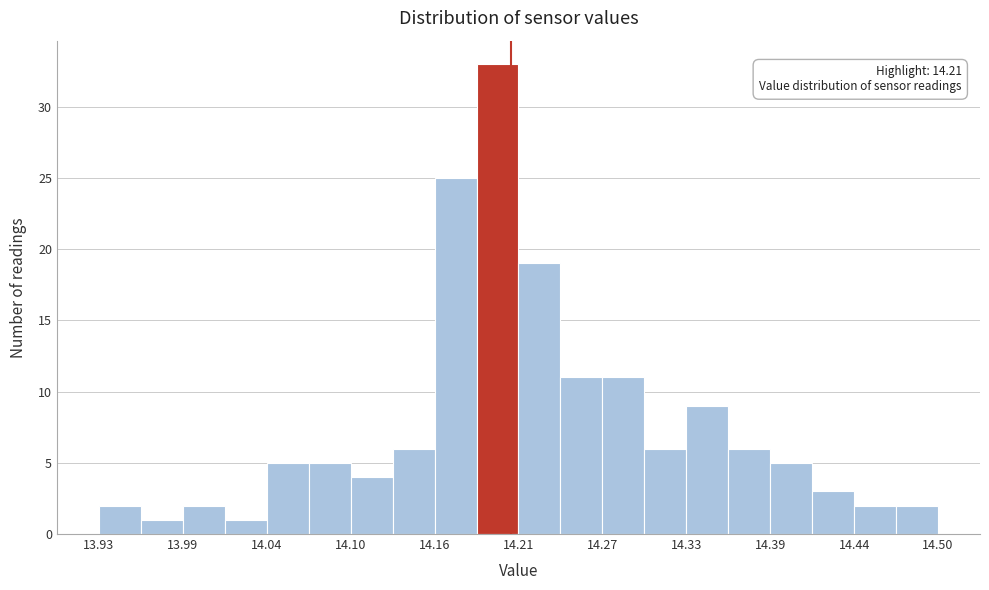

Read against the x-axis, roughly where is the centre of the tallest bar?

14.20